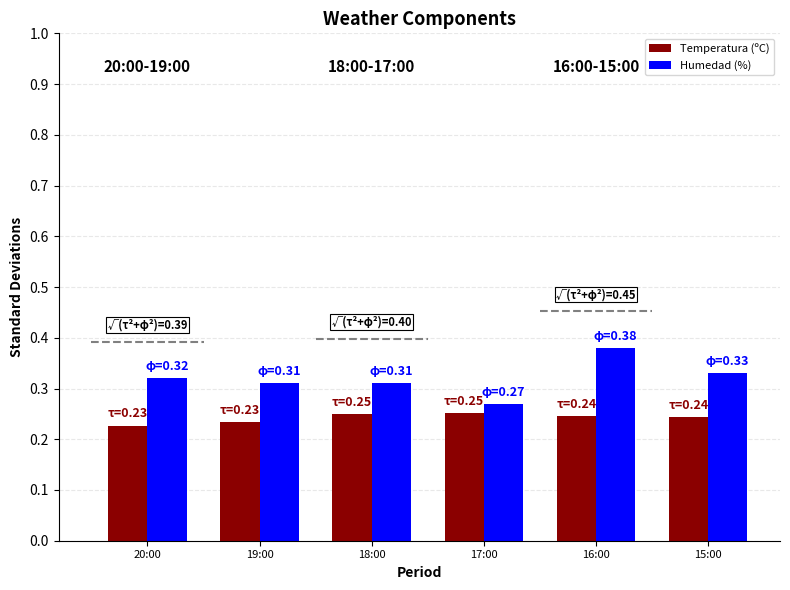

What is the difference between the maximum and minimum values in the Humedad (%) series?

0.1